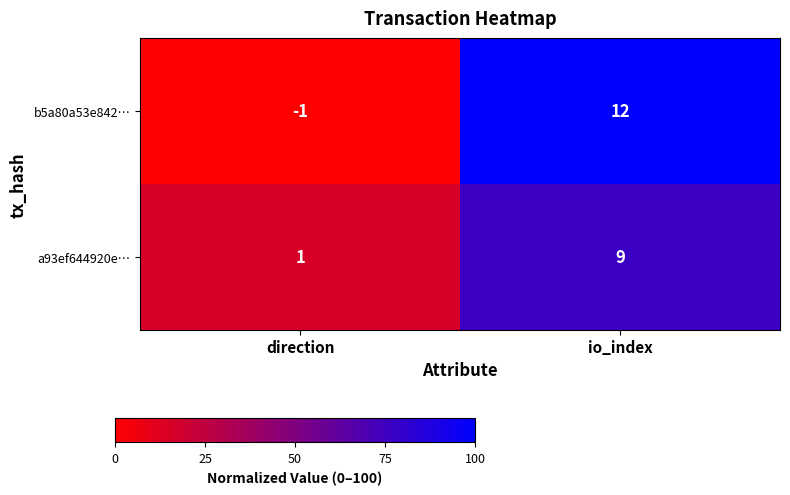

Rank the series by their average value, from lowest to highest.

a93ef644920e…, b5a80a53e842…